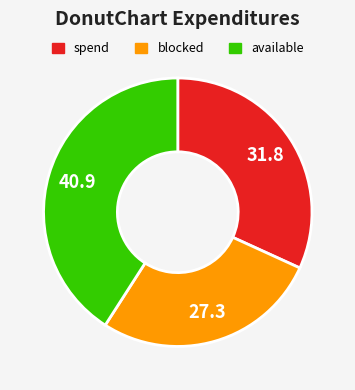

Does any single category account for the majority?

No